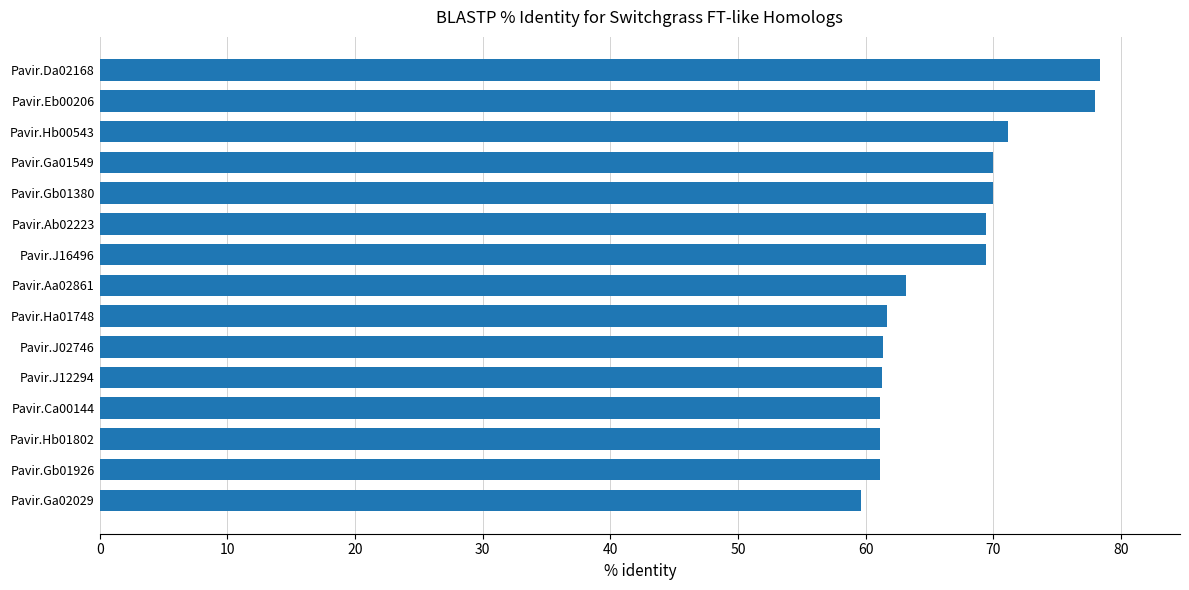

What is the minimum value shown in the chart?

59.6